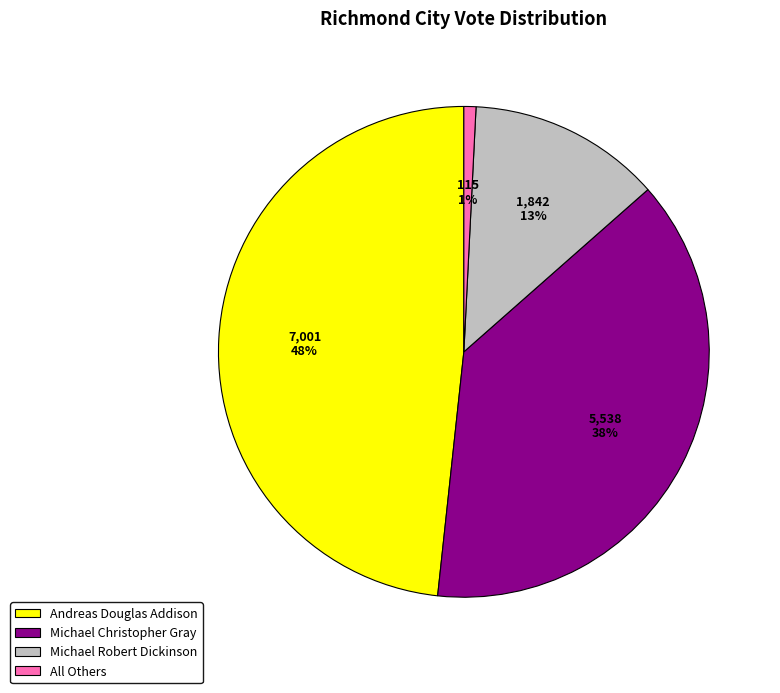

Count the number of slices in the pie.

4